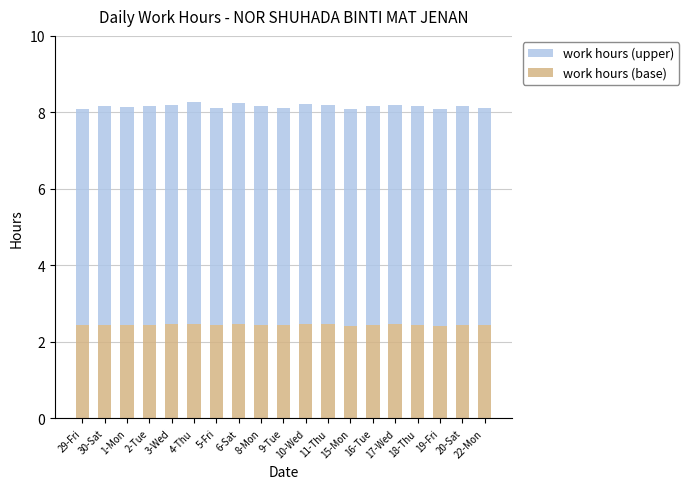

What is the total value across all series at 3-Wed?

8.2